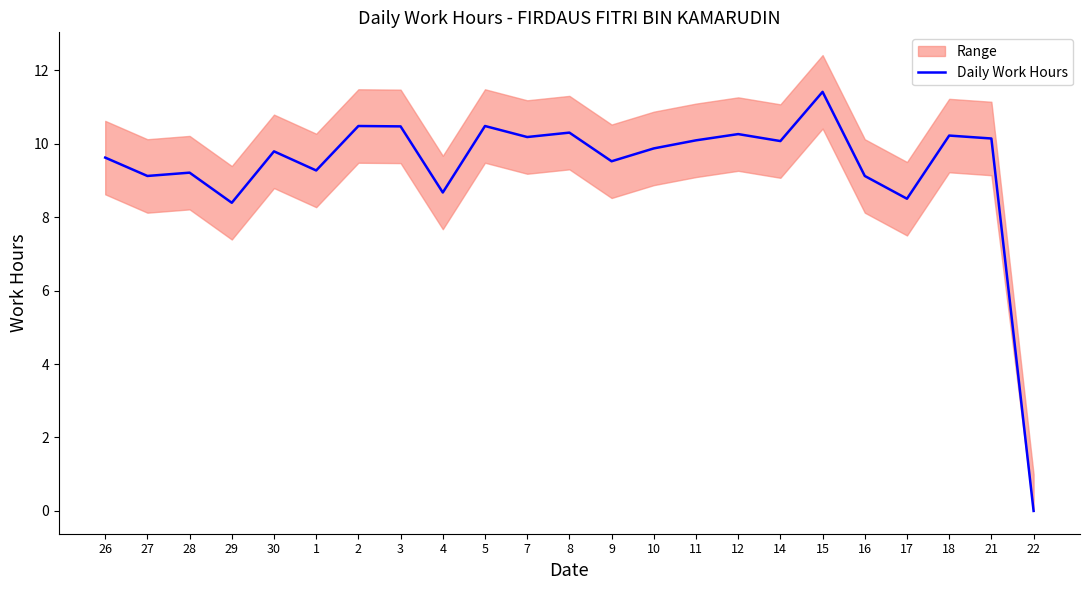

Reading right to left, extract all data points from this chart.

22=0.0	21=10.1	18=10.2	17=8.5	16=9.1	15=11.4	14=10.1	12=10.3	11=10.1	10=9.9	9=9.5	8=10.3	7=10.2	5=10.5	4=8.7	3=10.5	2=10.5	1=9.3	30=9.8	29=8.4	28=9.2	27=9.1	26=9.6